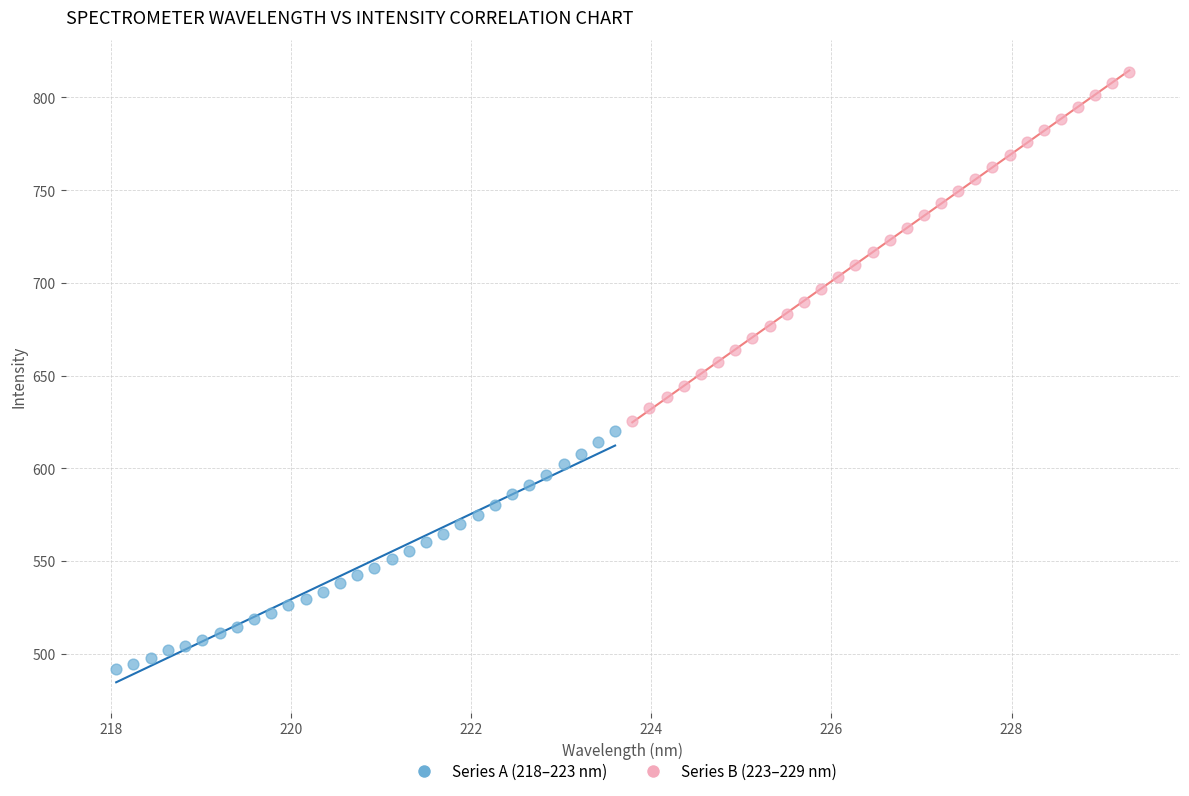

Which series contains the highest Y value?

Series B (223–229 nm)